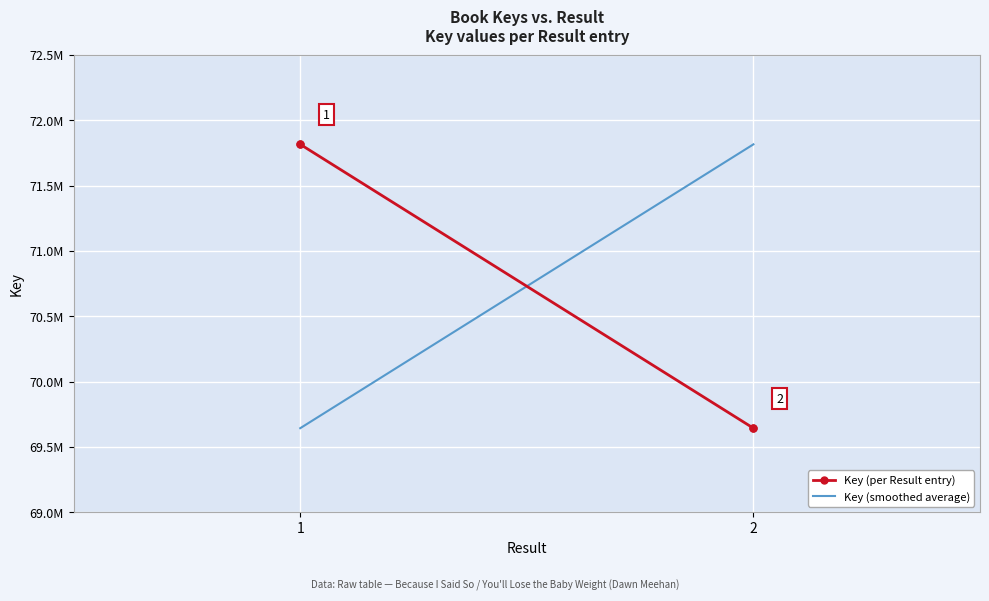

What is the difference between the maximum and second lowest values?

2172794